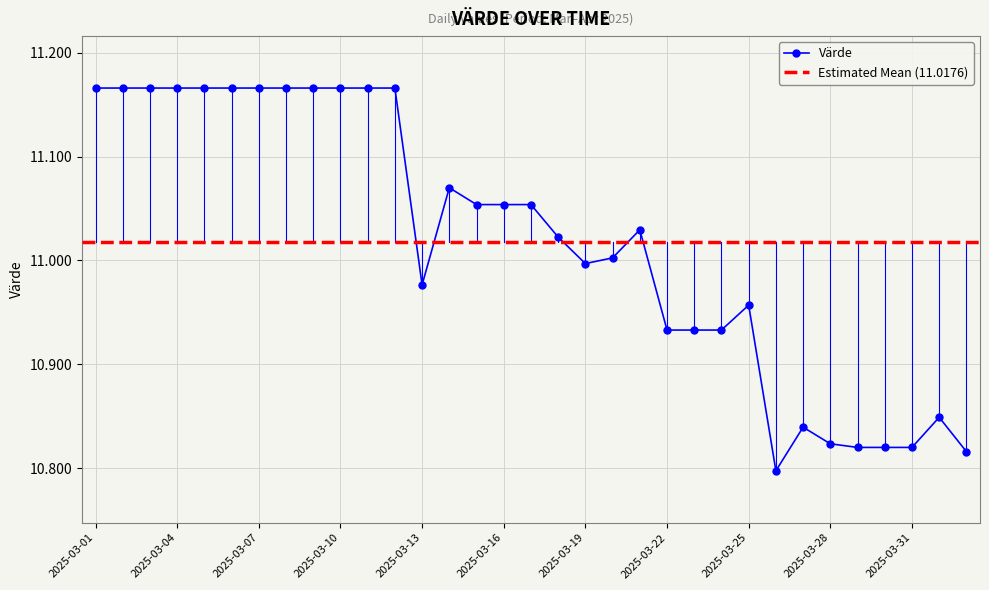

Reading left to right, what are all the values shown in this chart?

11.2	11.2	11.2	11.2	11.2	11.2	11.2	11.2	11.2	11.2	11.2	11.2	11.0	11.1	11.1	11.1	11.1	11.0	11.0	11.0	11.0	10.9	10.9	10.9	11.0	10.8	10.8	10.8	10.8	10.8	10.8	10.8	10.8